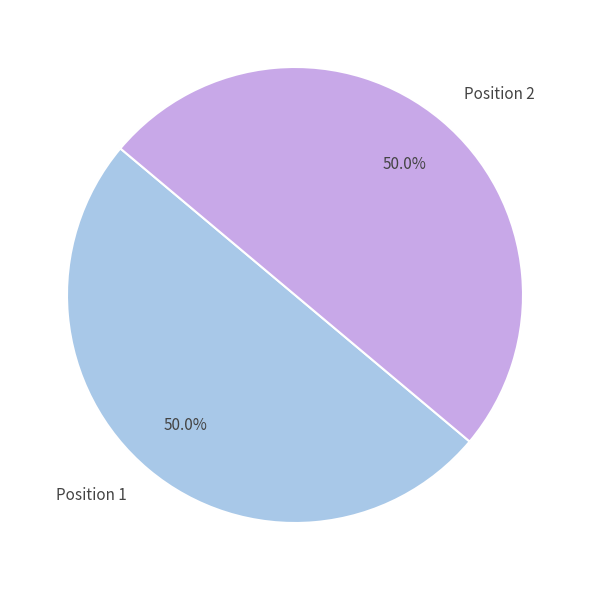

To the nearest percent, what is the combined percentage of Position 2 and Position 1?

100%